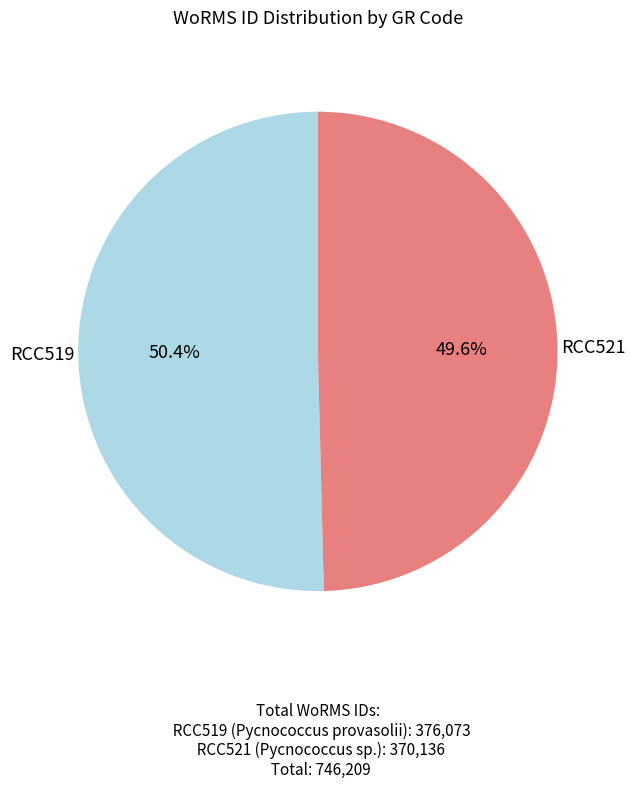

Is there any slice that represents more than half of the pie?

Yes